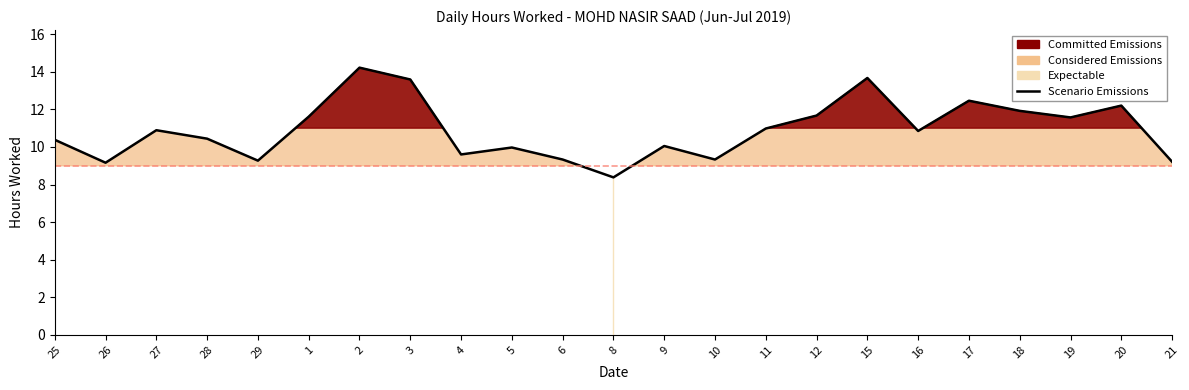

What is the minimum value shown in the chart?

8.4